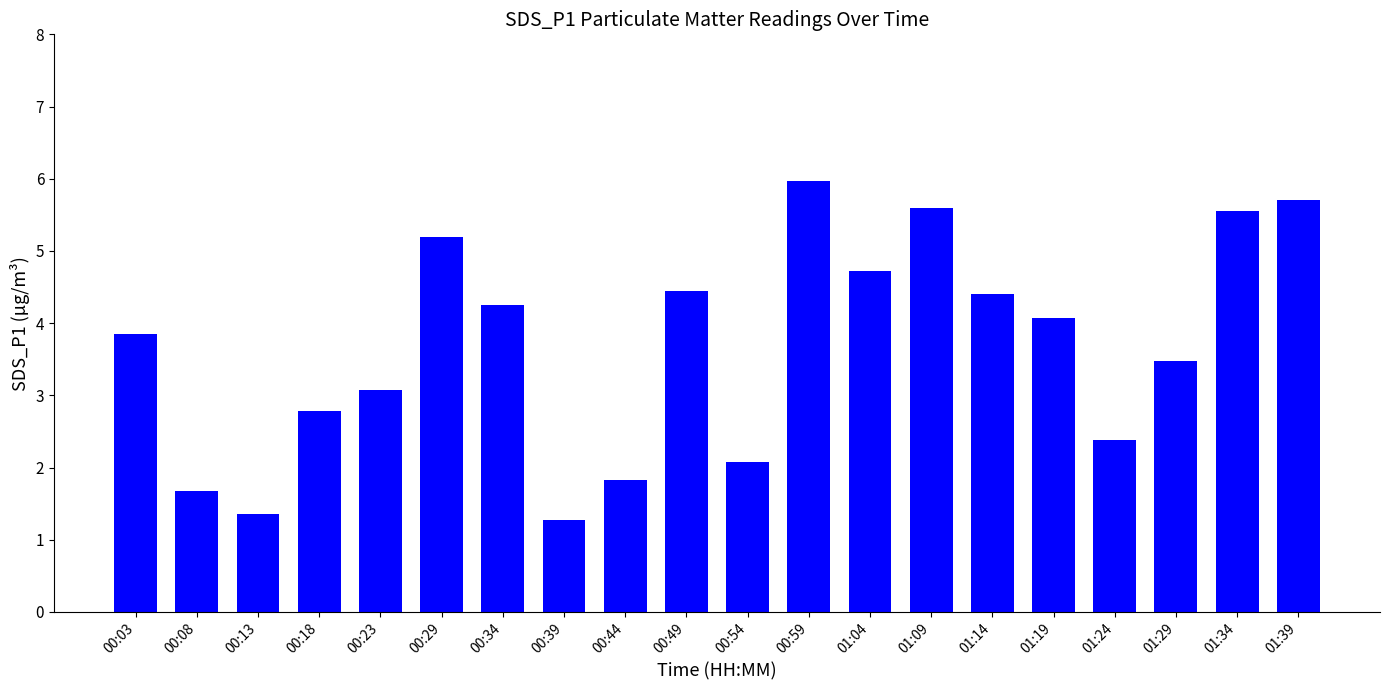

Which has a higher value, 01:24 or 01:29?

01:29